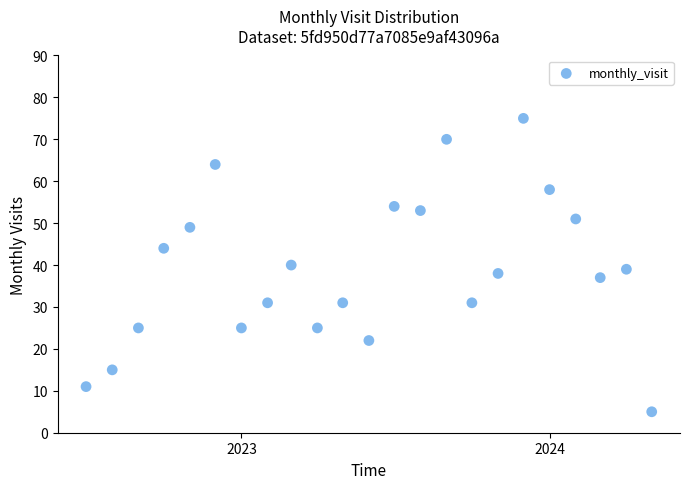

What is the range of X values (max minus min)?

670